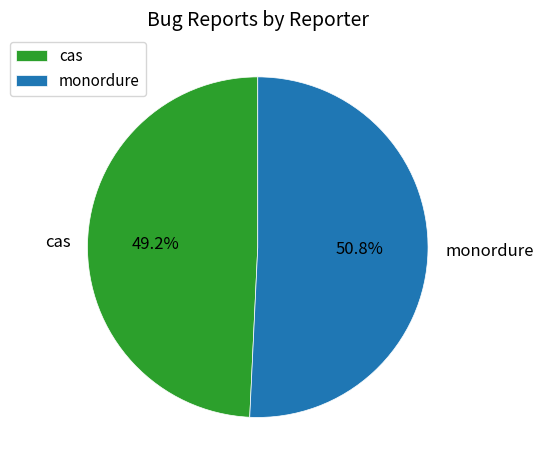

The cas slice represents 49% of the pie. True or false?

True